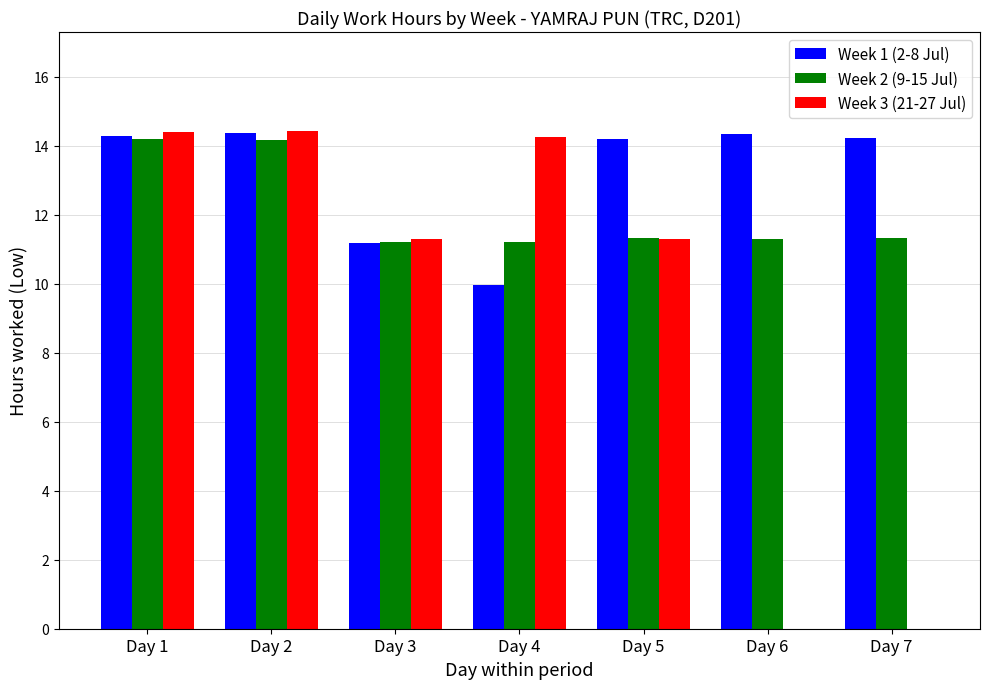

What is the total value across all series at Day 2?

42.9